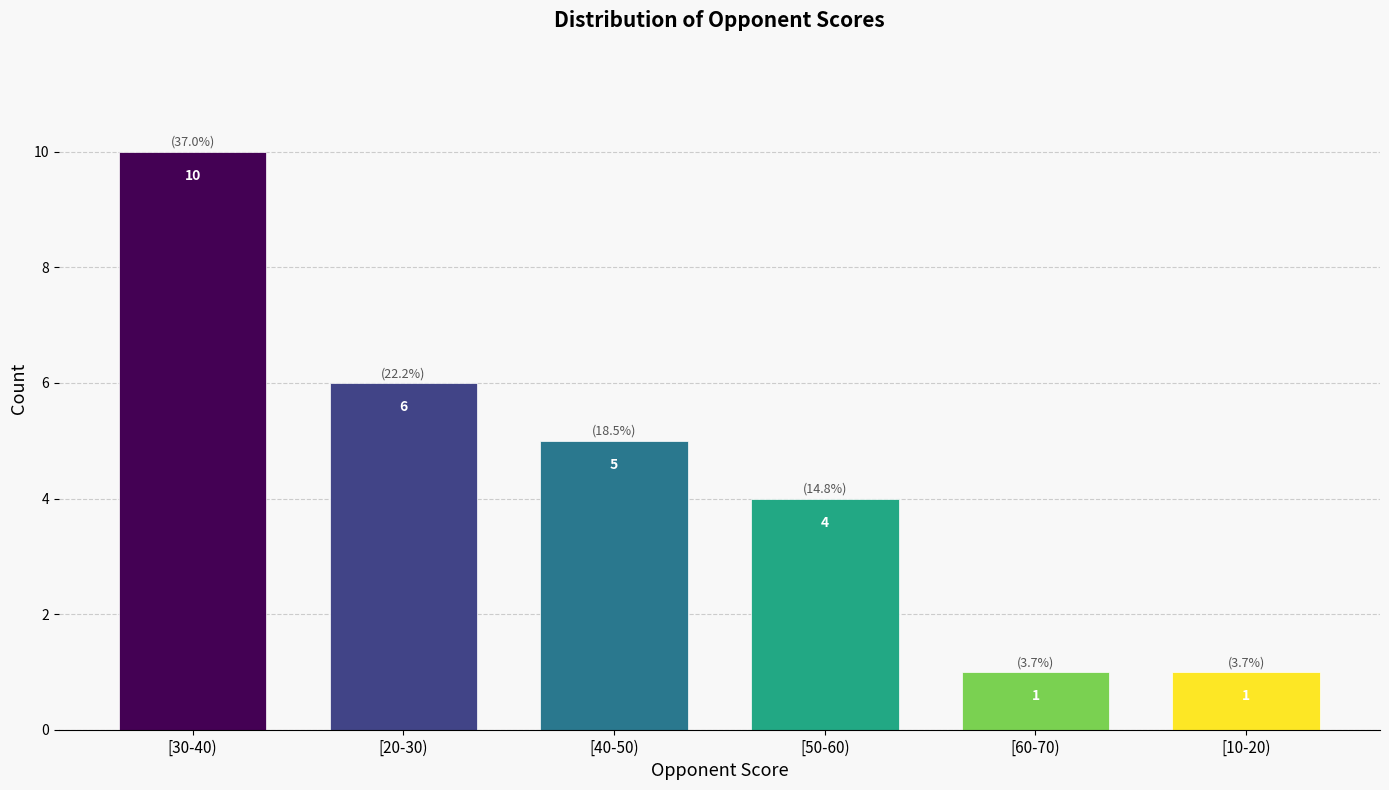

Reading right to left, list all the values displayed in this chart.

1	1	4	5	6	10